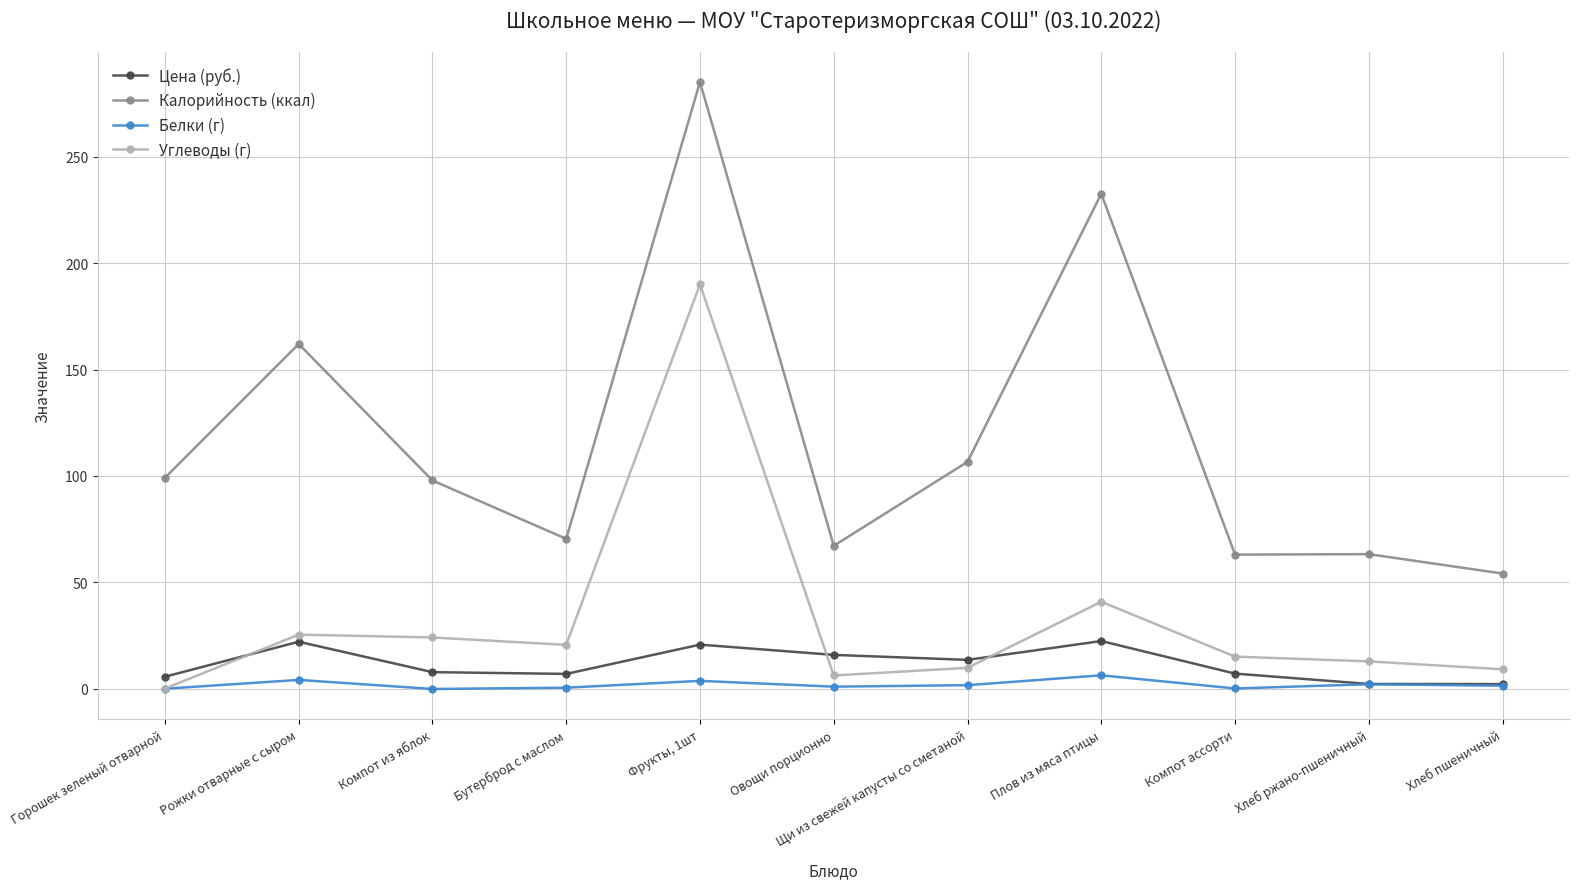

What is the average value of the Калорийность (ккал) series?

118.3